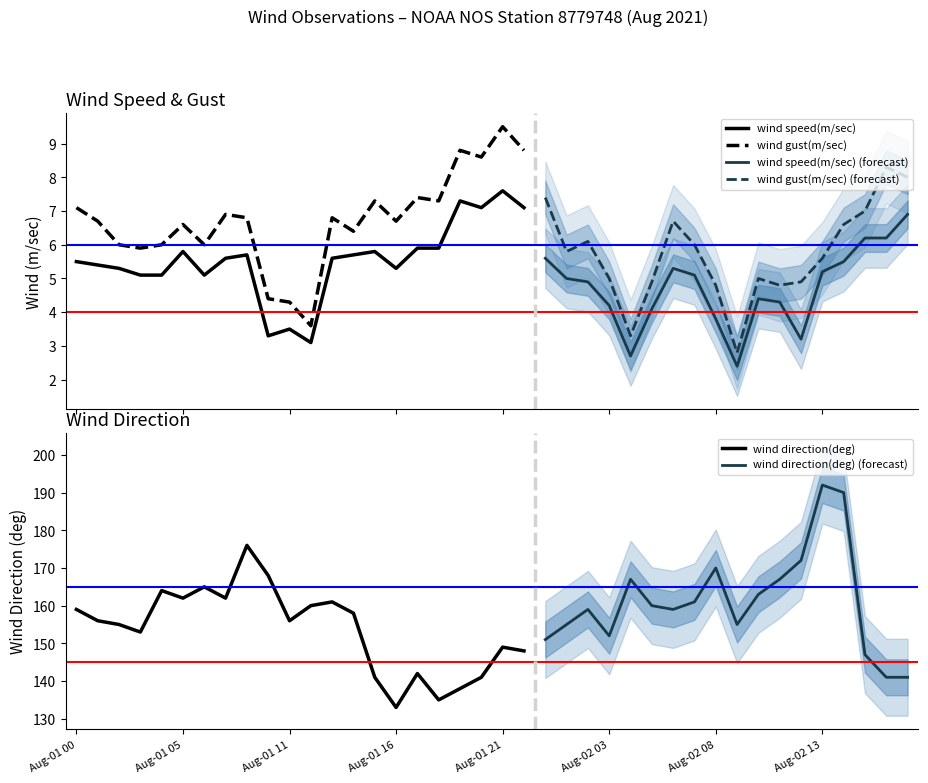

True or false: wind speed(m/sec) and wind gust(m/sec) cross at least once.

False